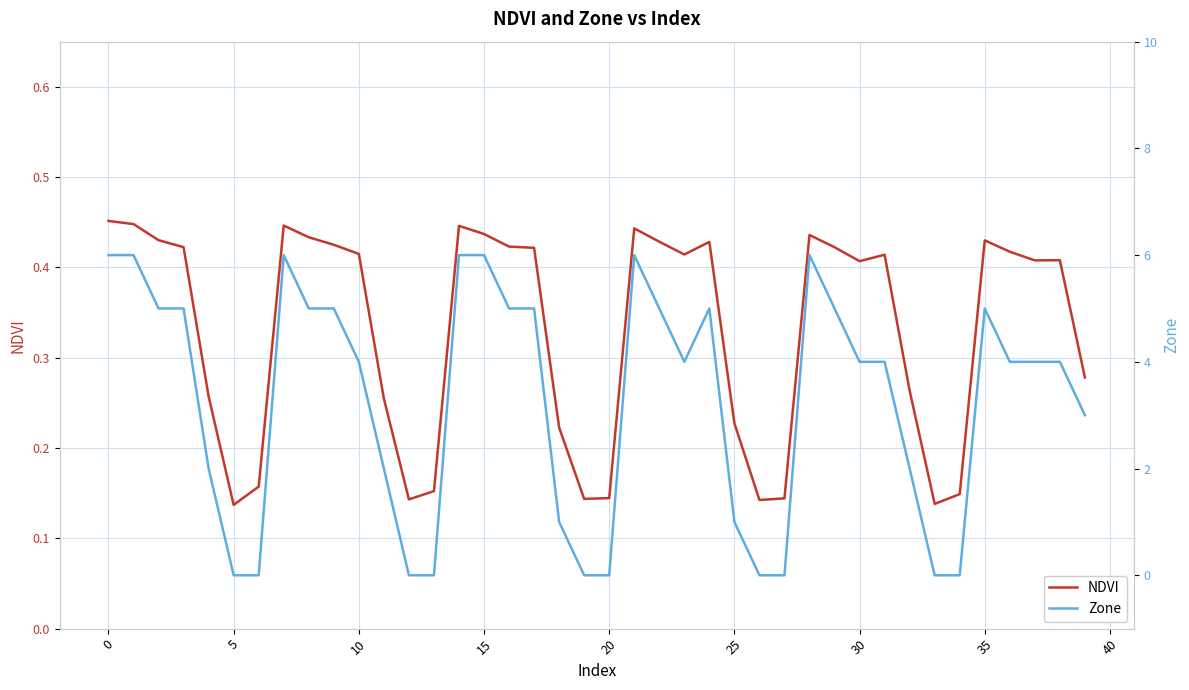

The Zone series shows 8.1 at 15. True or false?

False